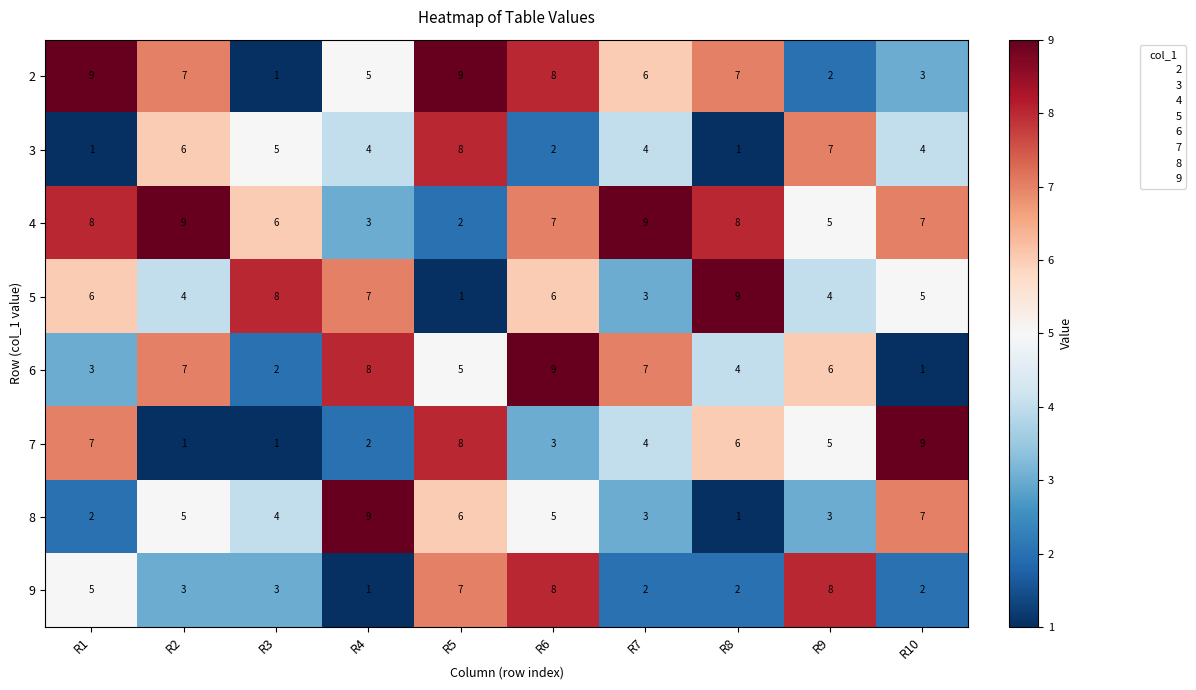

What is the difference between the highest and lowest values at R6?

7